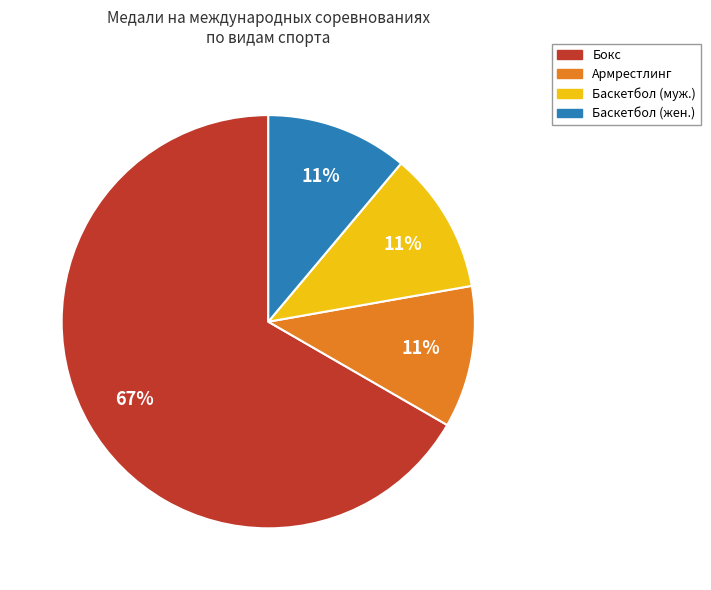

How many segments does this pie chart have?

4